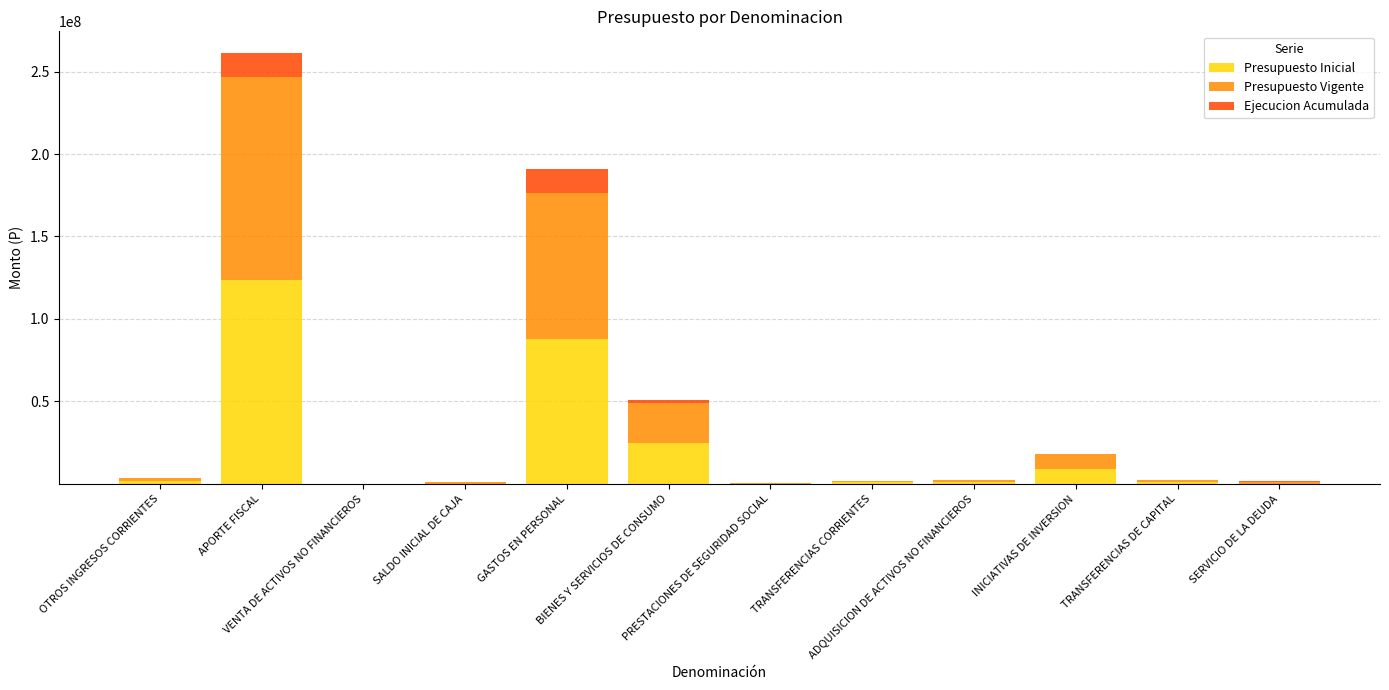

What is the highest value of the Presupuesto Inicial series?

123477591